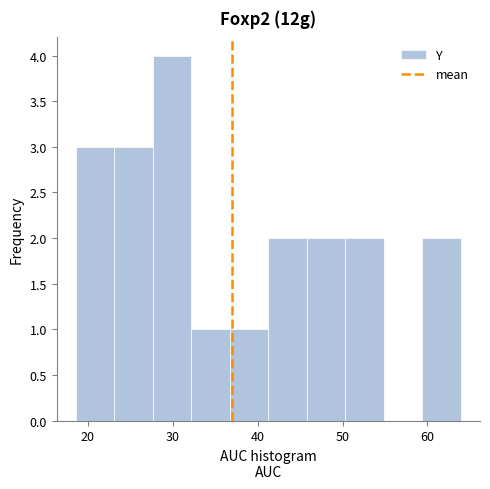

Reading left to right, transcribe this chart: for each bar, give the range it covers on the x-axis and its height. Neither the bar edges nor the heights are printed on the chart, so give them approximately, as read against the axes.

19 to 23: 3
23 to 28: 3
28 to 32: 4
32 to 37: 1
37 to 41: 1
41 to 46: 2
46 to 50: 2
50 to 55: 2
55 to 59: 0
59 to 64: 2